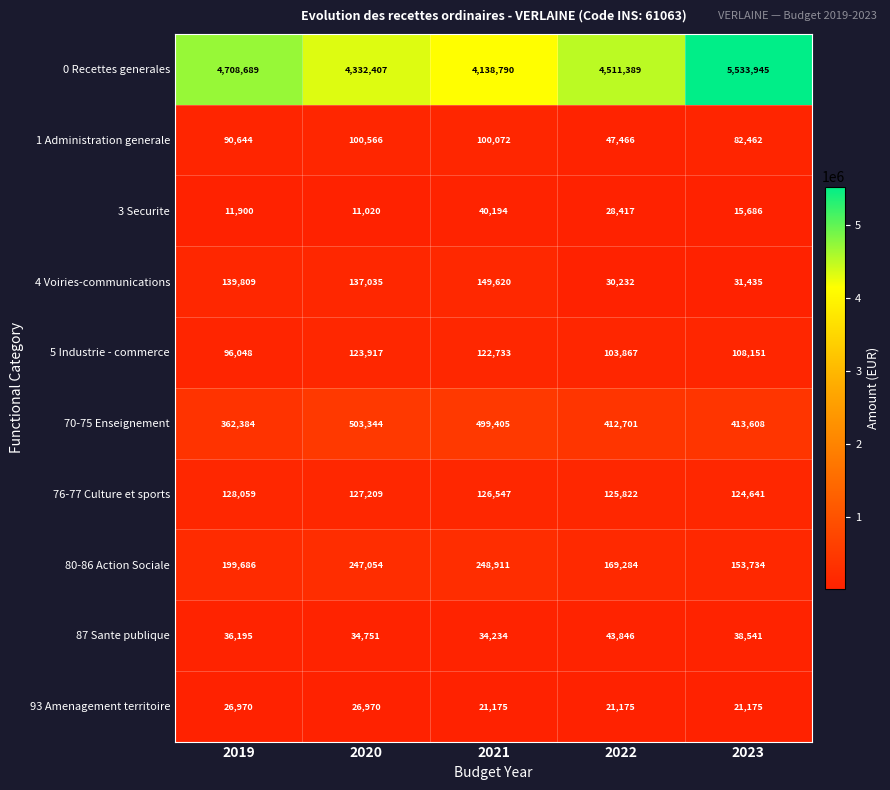

Count the number of data series in this chart.

10